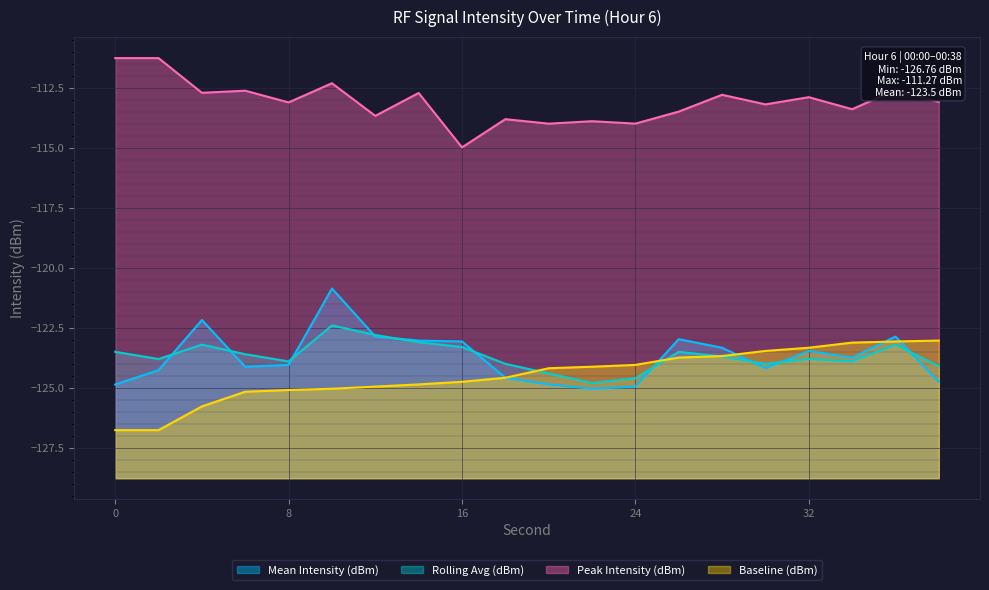

List the series in order of their peak value, lowest first.

Baseline (dBm), Rolling Avg (dBm), Mean Intensity (dBm), Peak Intensity (dBm)